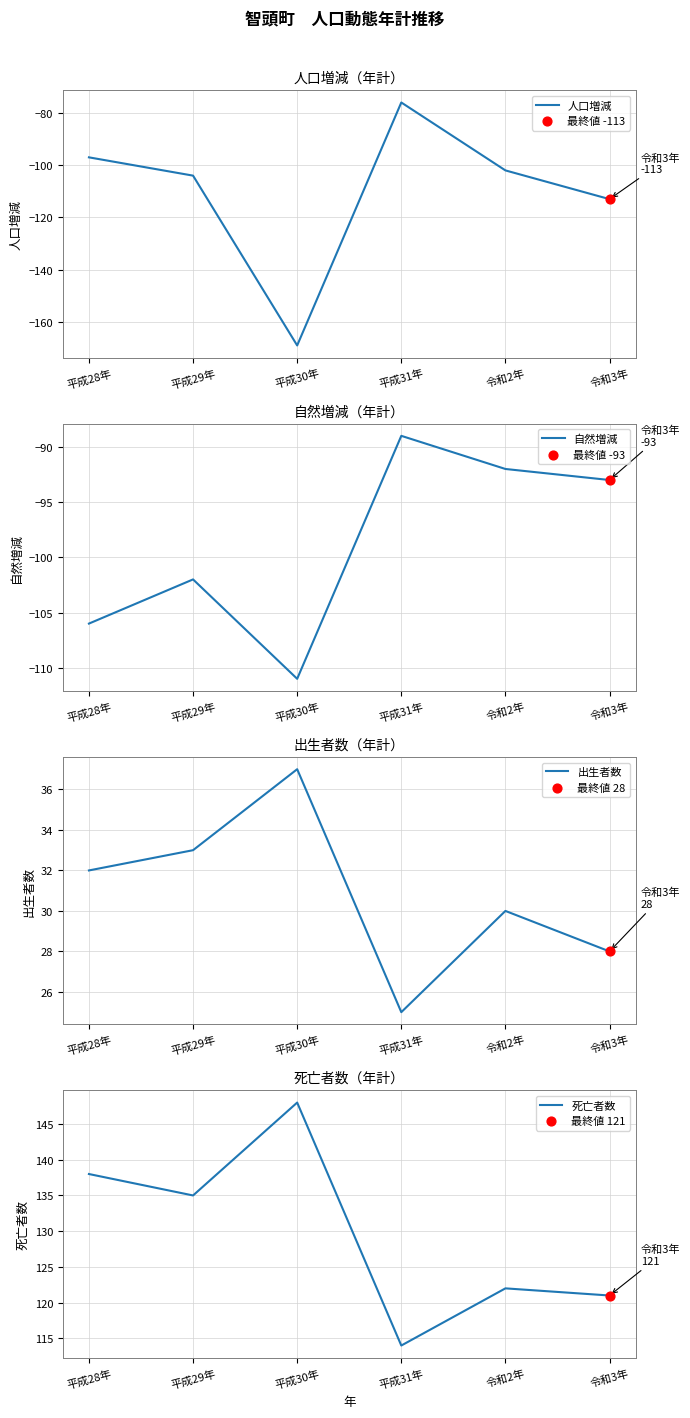

At which category is the sum across all series the highest?

平成31年